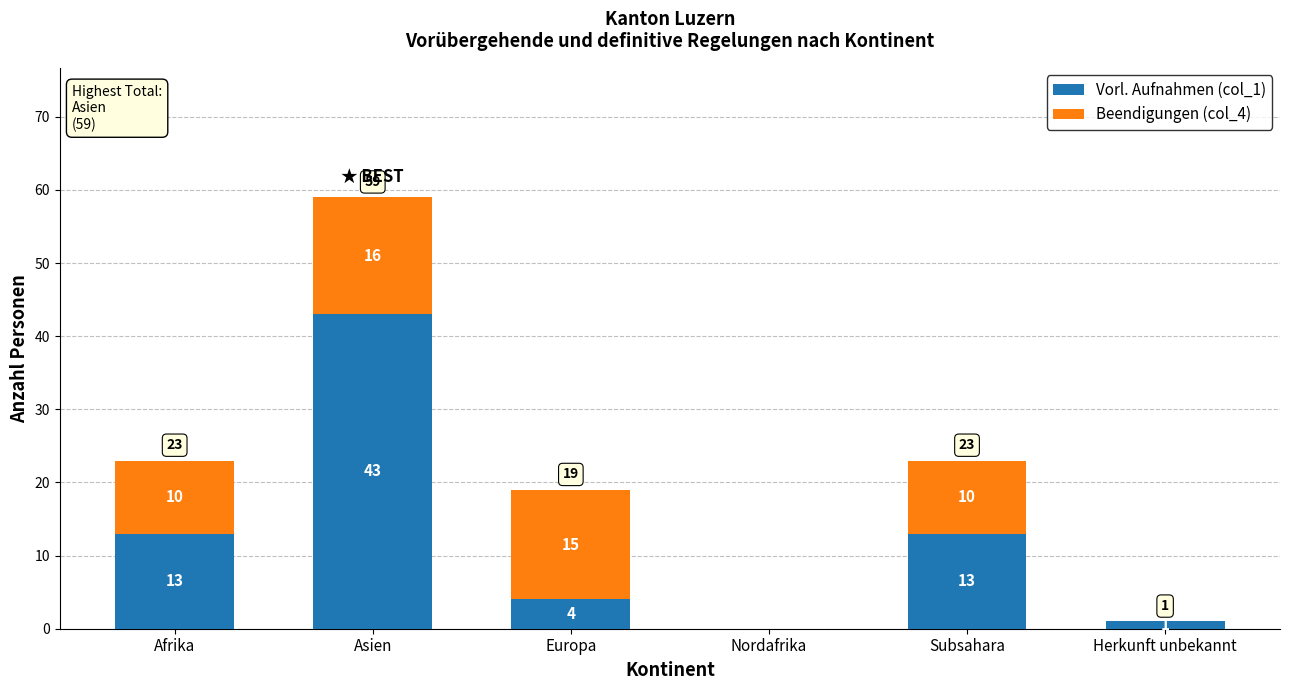

What is the maximum value for Vorl. Aufnahmen (col_1)?

43